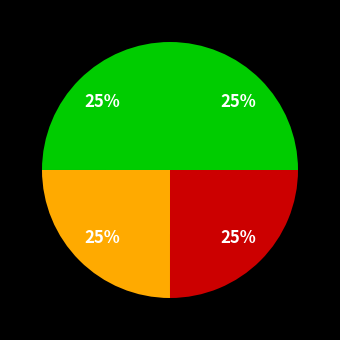

Count the number of slices in the pie.

4